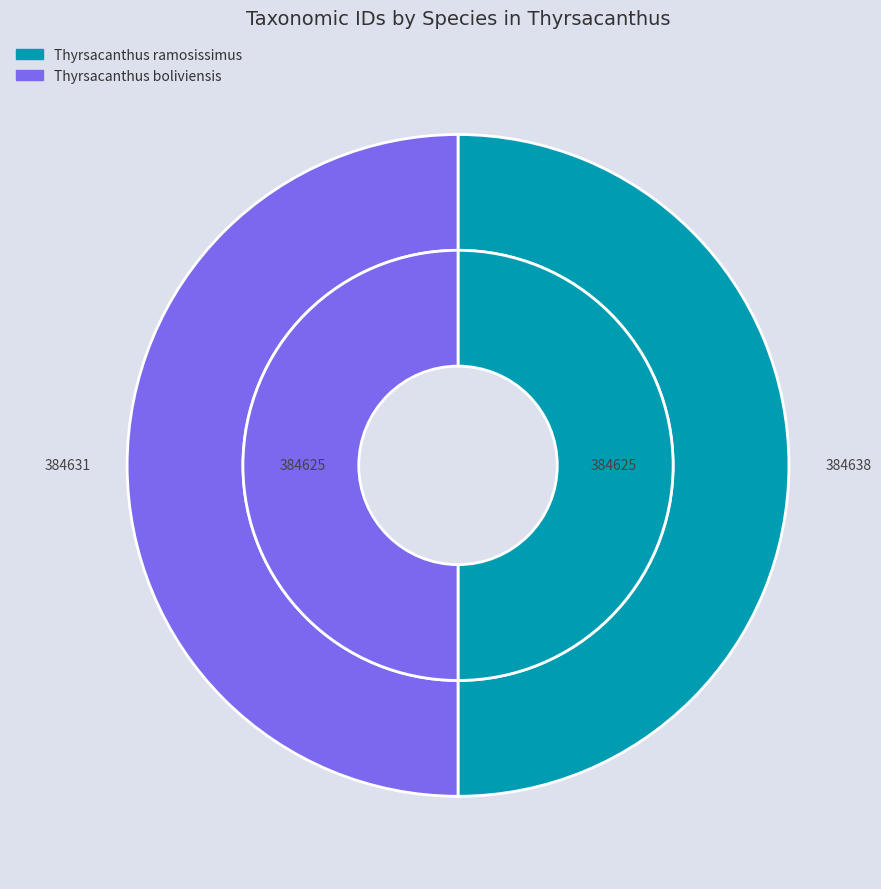

How many segments does this pie chart have?

2